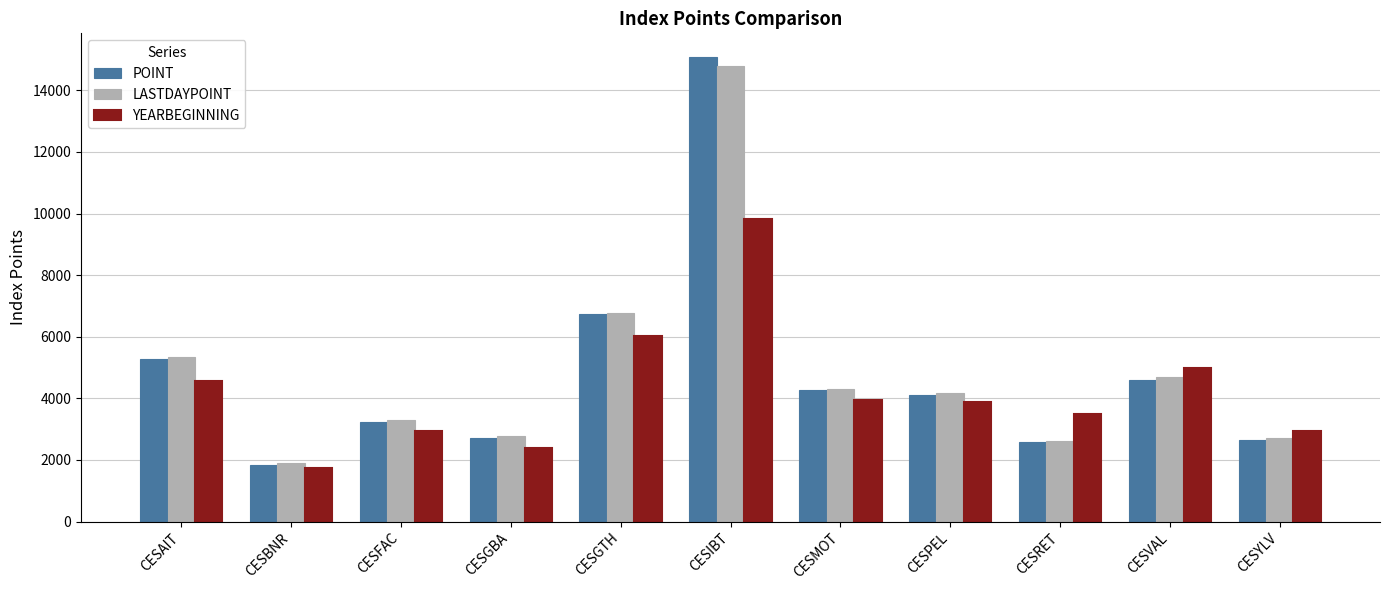

What is the greatest value displayed?

15096.5